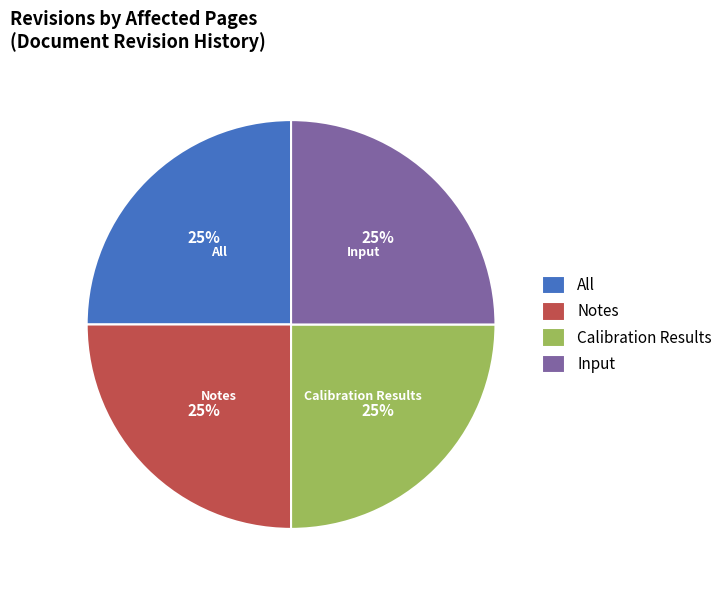

The Input slice represents 25% of the pie. True or false?

True